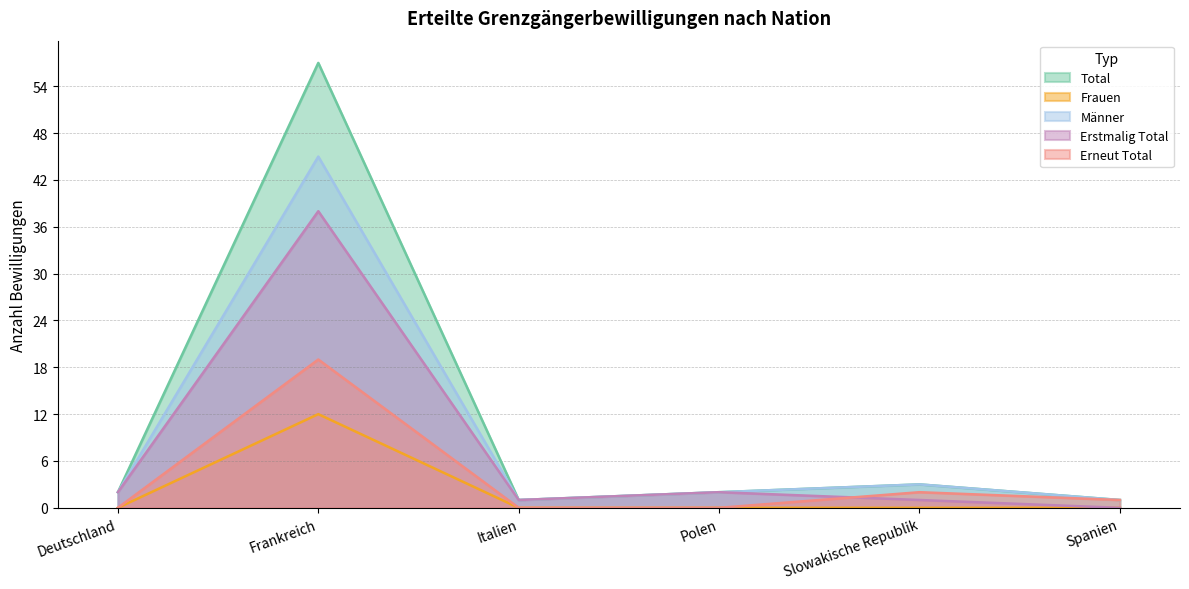

At which category does Männer reach its first local valley?

Italien